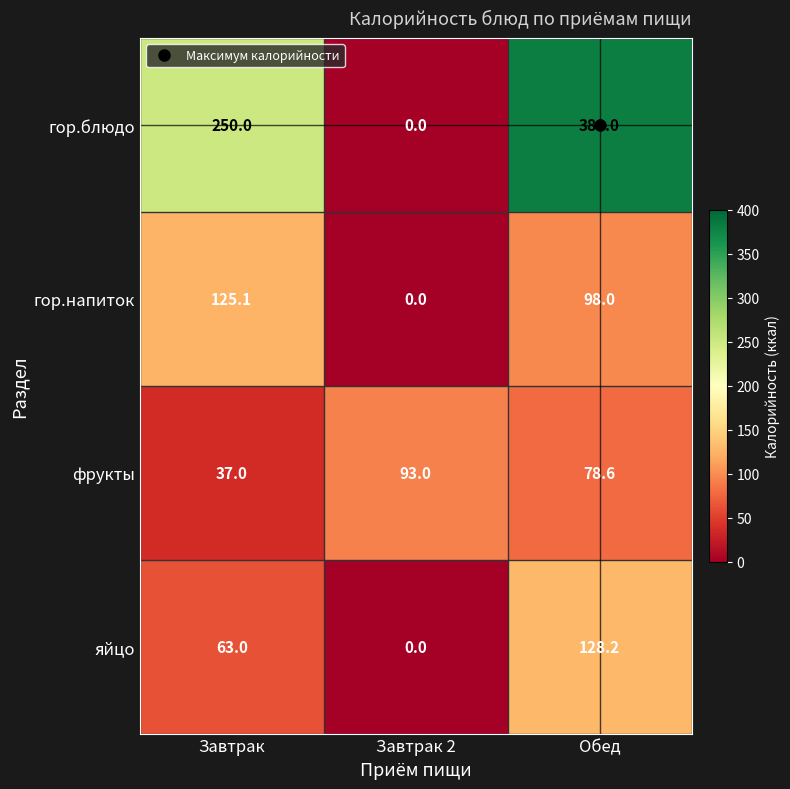

What is the sum of the фрукты values at Завтрак and Обед?

115.6